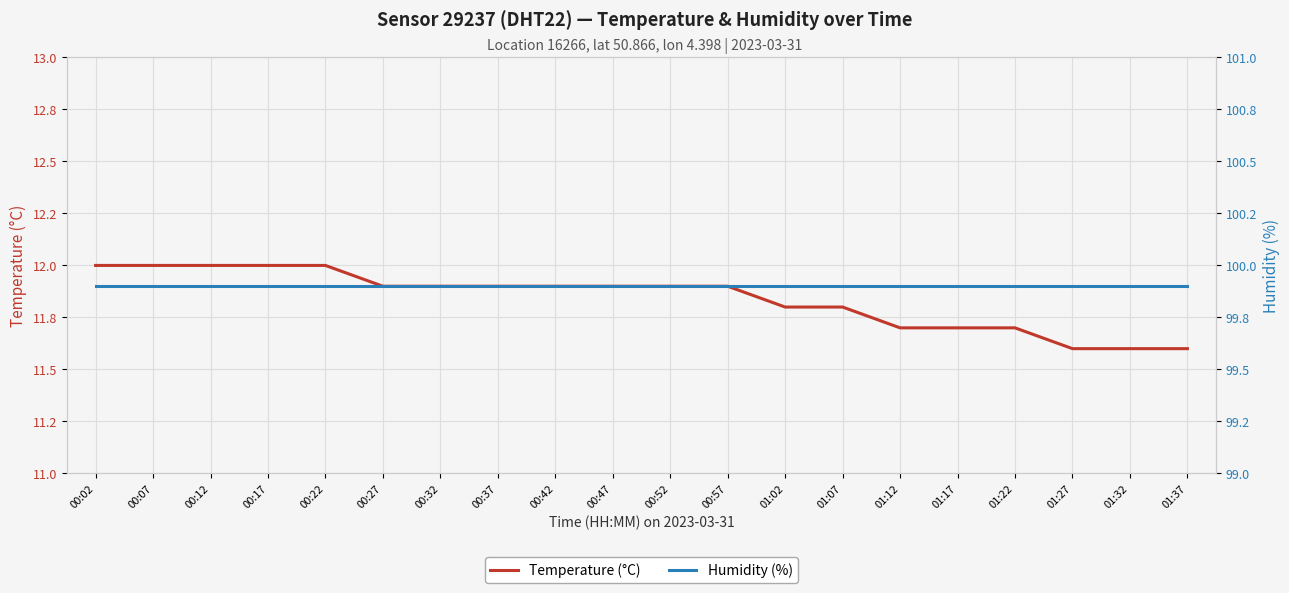

Reading left to right, list all the values displayed in this chart.

Temperature (°C): 12.0	12.0	12.0	12.0	12.0	11.9	11.9	11.9	11.9	11.9	11.9	11.9	11.8	11.8	11.7	11.7	11.7	11.6	11.6	11.6
Humidity (%): 99.9	99.9	99.9	99.9	99.9	99.9	99.9	99.9	99.9	99.9	99.9	99.9	99.9	99.9	99.9	99.9	99.9	99.9	99.9	99.9